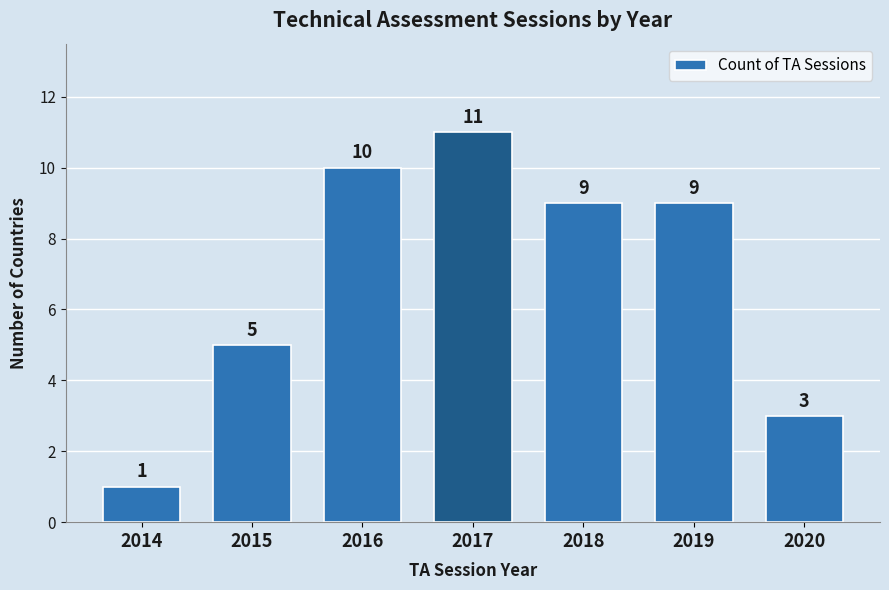

Reading right to left, what are all the values shown in this chart?

3	9	9	11	10	5	1